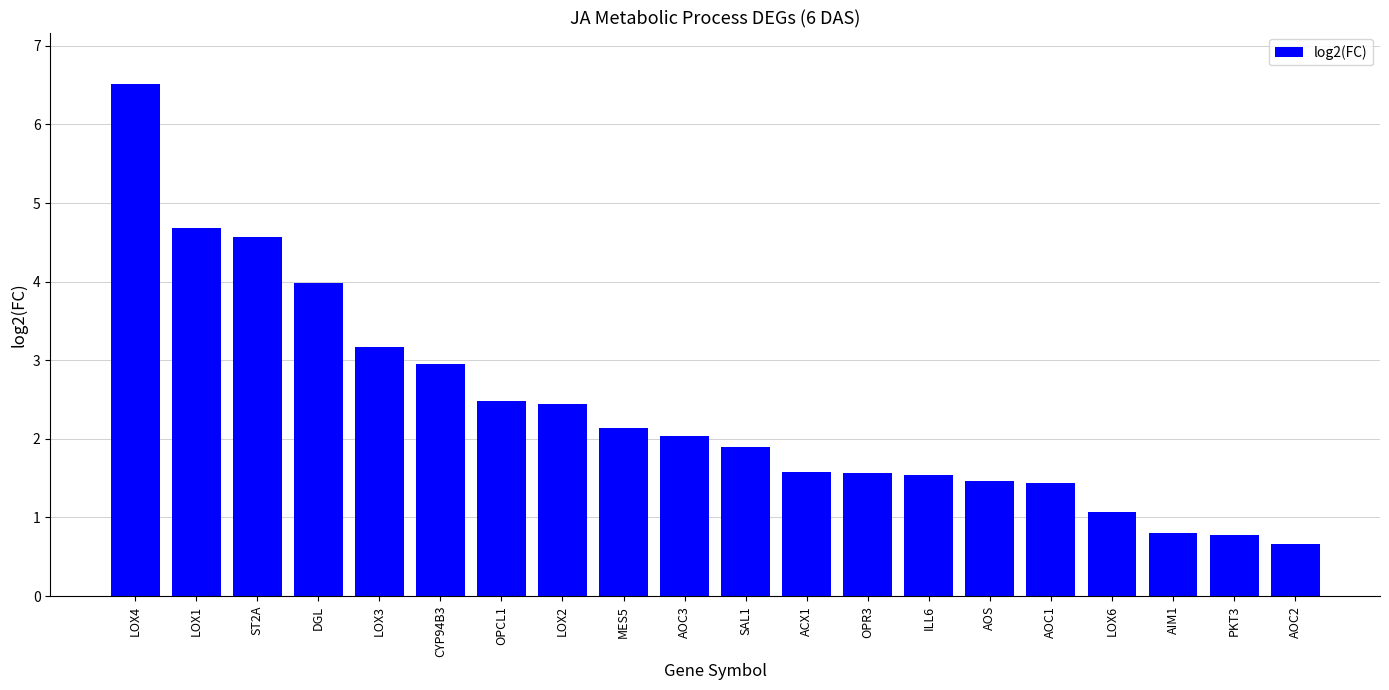

Which label corresponds to the largest value in the chart?

LOX4